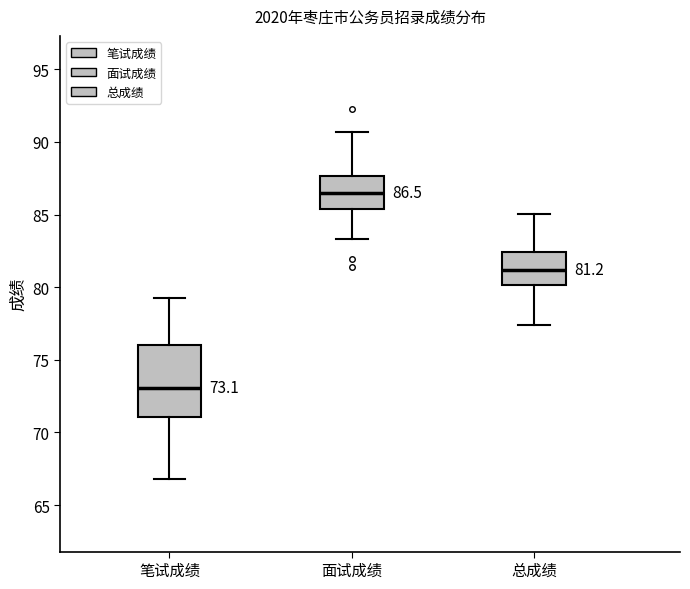

Which box has the lowest median line?

笔试成绩